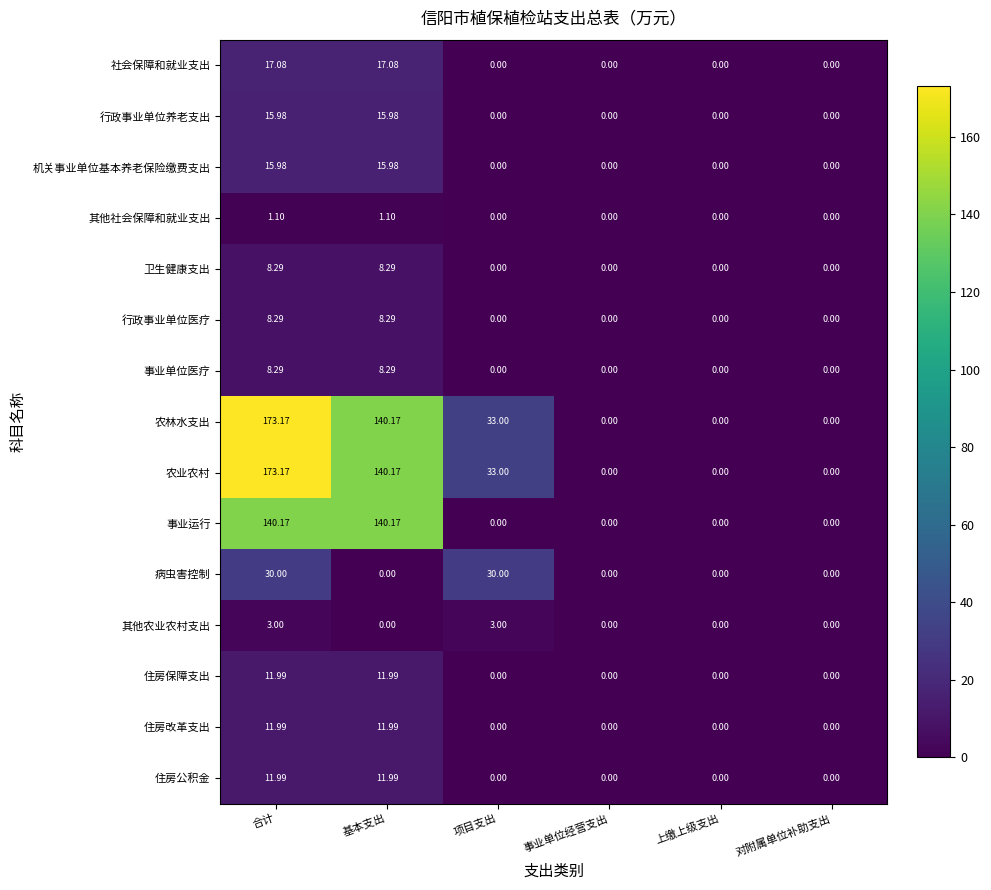

What is the maximum value shown in the chart?

173.2